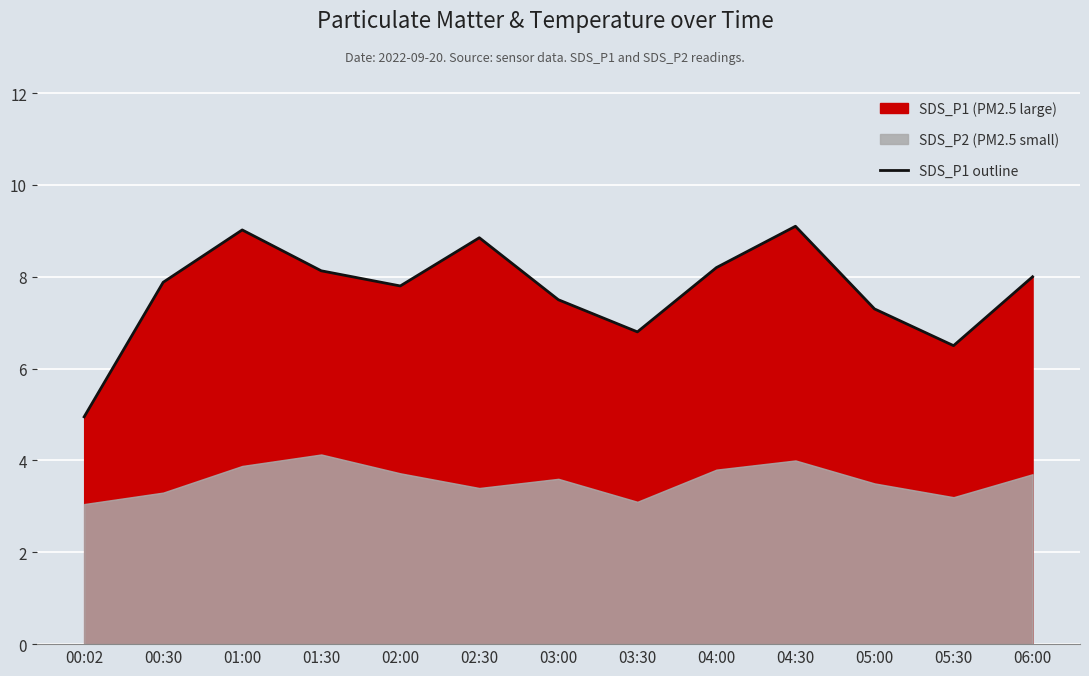

Which label corresponds to the largest value in the chart?

04:30